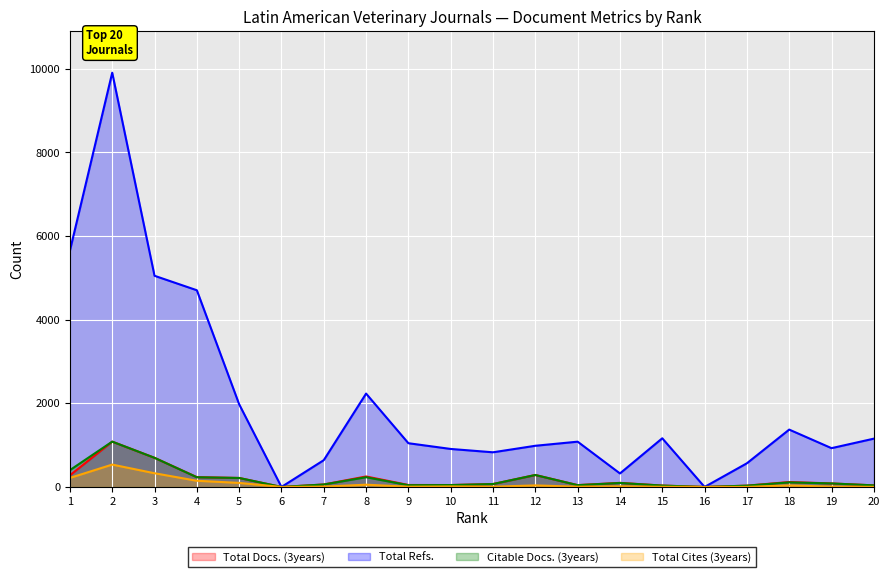

What is the average value of the Total Docs. (3years) series?

186